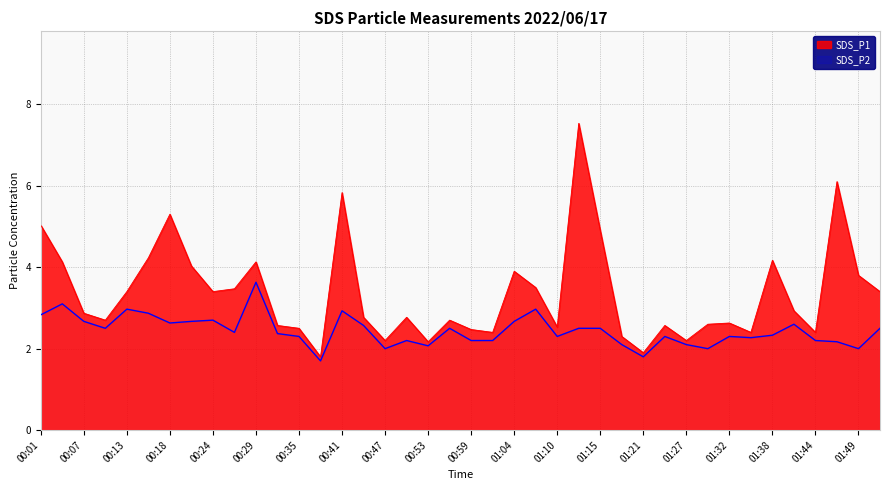

Between 00:10 and 01:49, which series saw the biggest shift?

SDS_P1